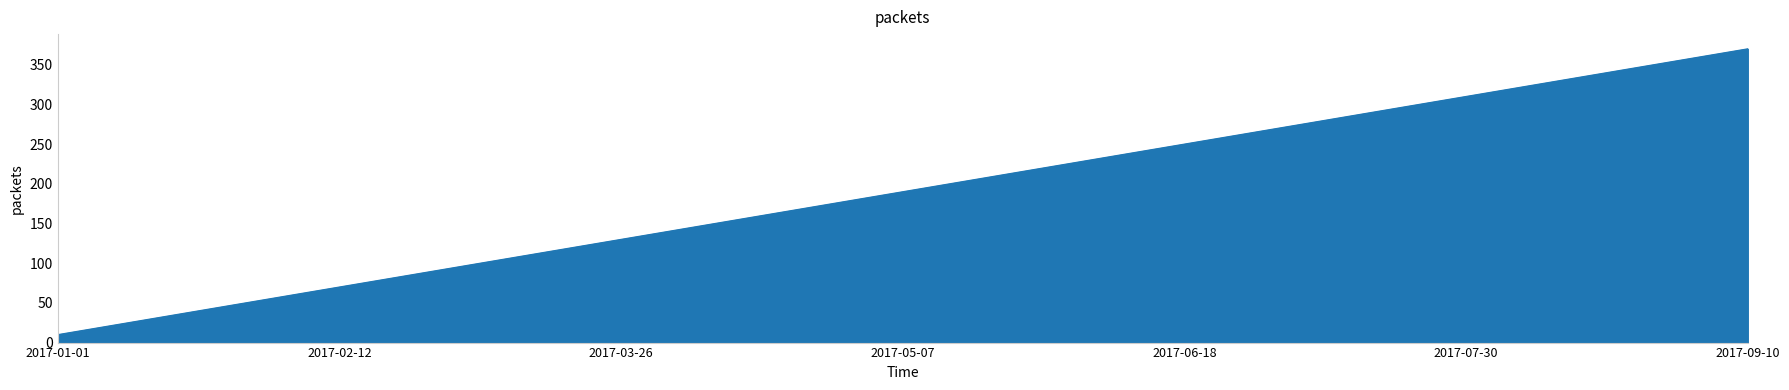

What is the difference between the maximum and minimum values?

360